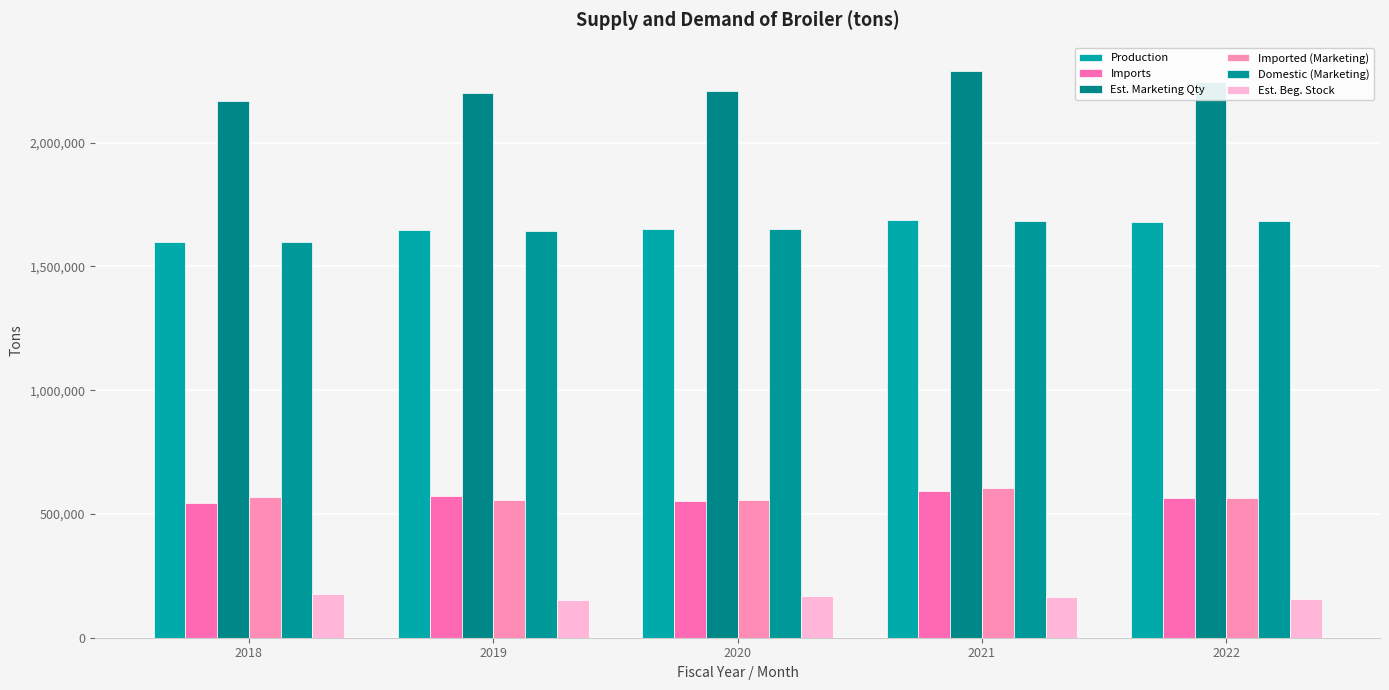

The value of Est. Marketing Qty at 2021 is 2289479. True or false?

True